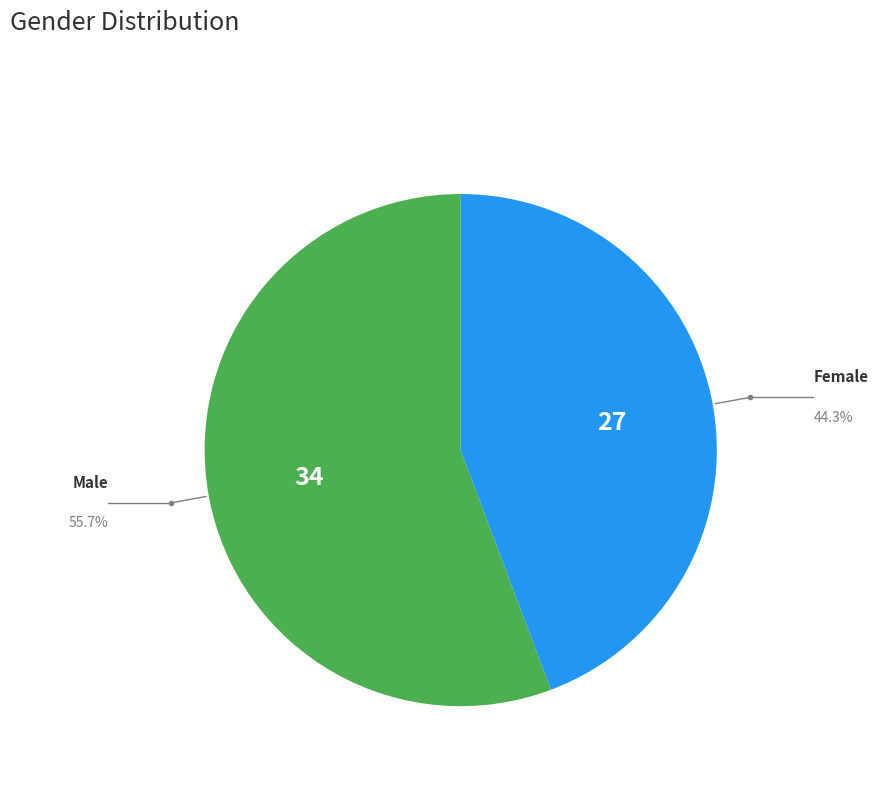

Is there a majority slice in this chart?

Yes